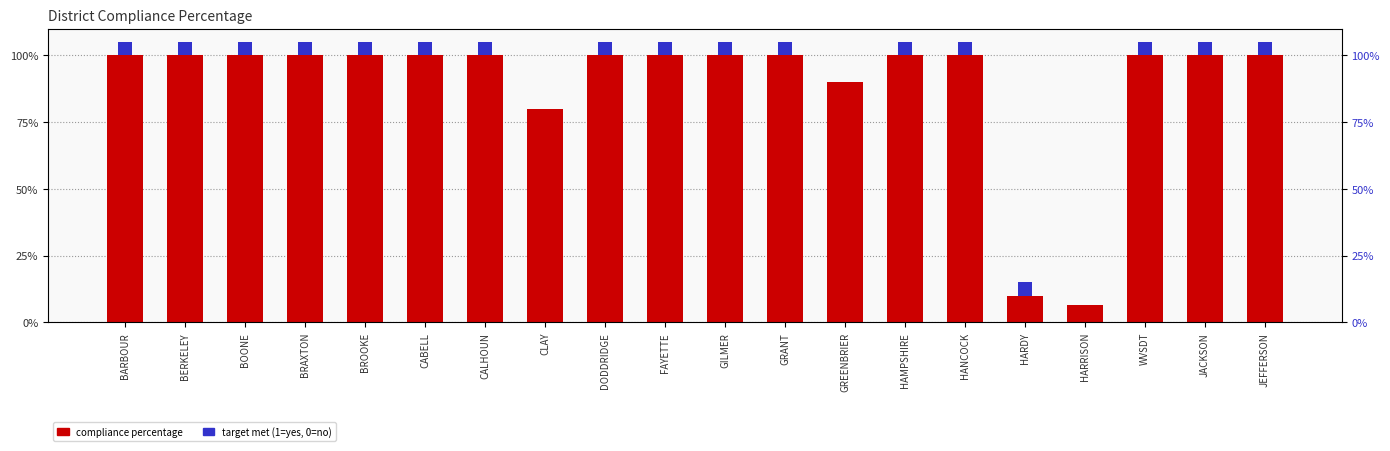

What is the maximum value shown in the chart?

1.0